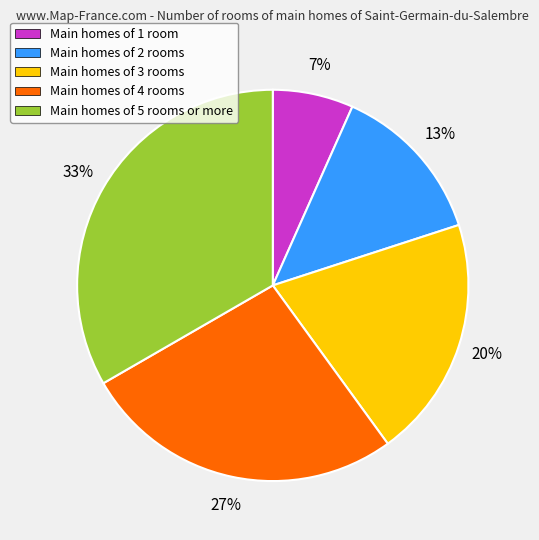

To the nearest percent, what portion does Main homes of 3 rooms represent?

20%